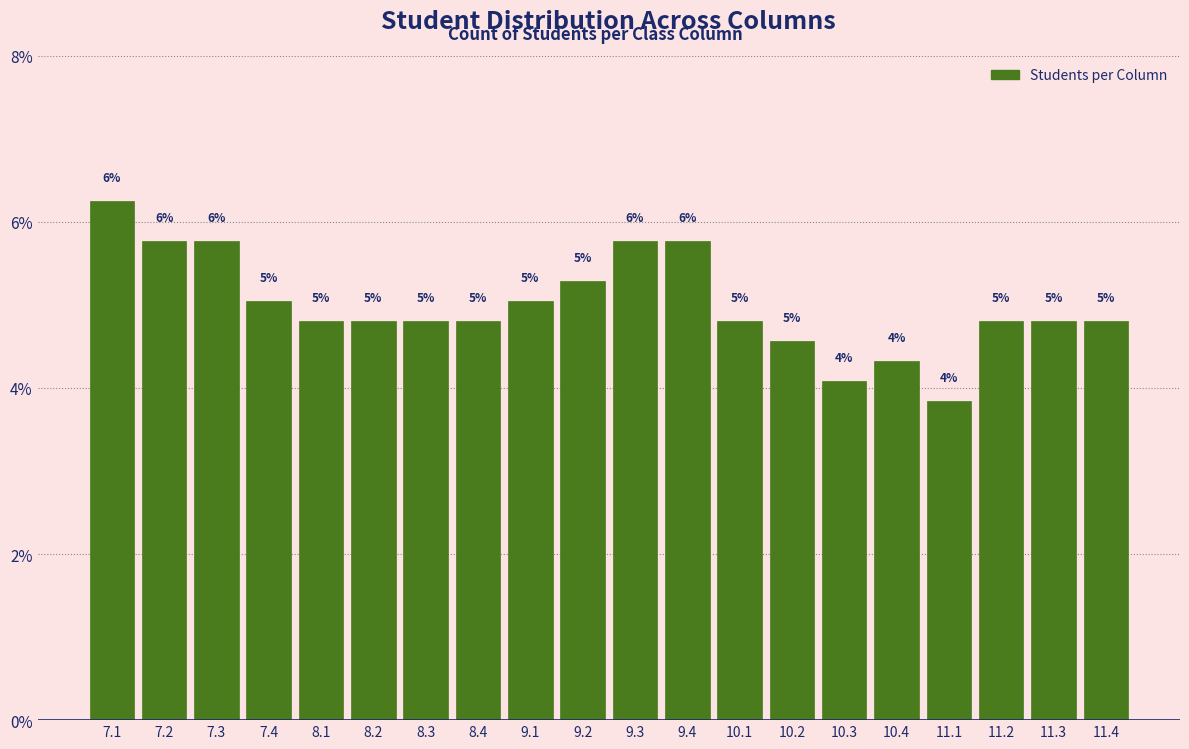

Read the value at 9.2.

5.3